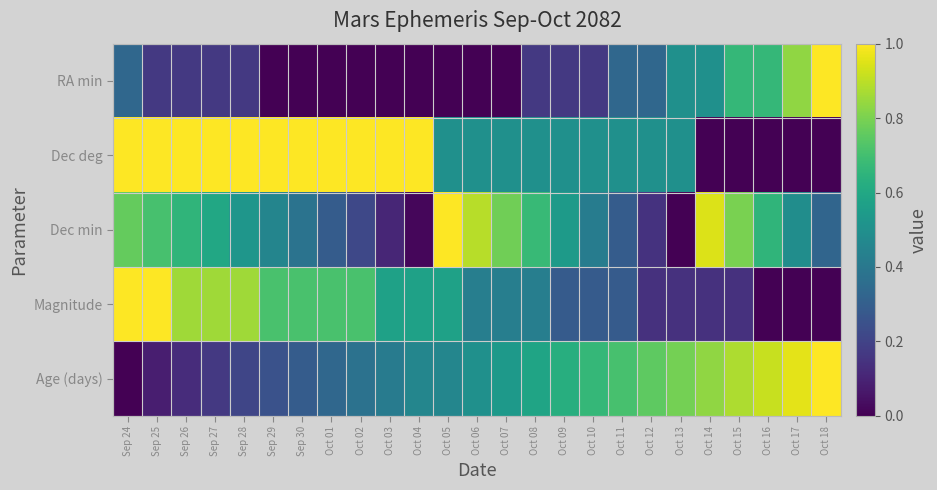

Which category has the lowest value across all series?

Sep 29